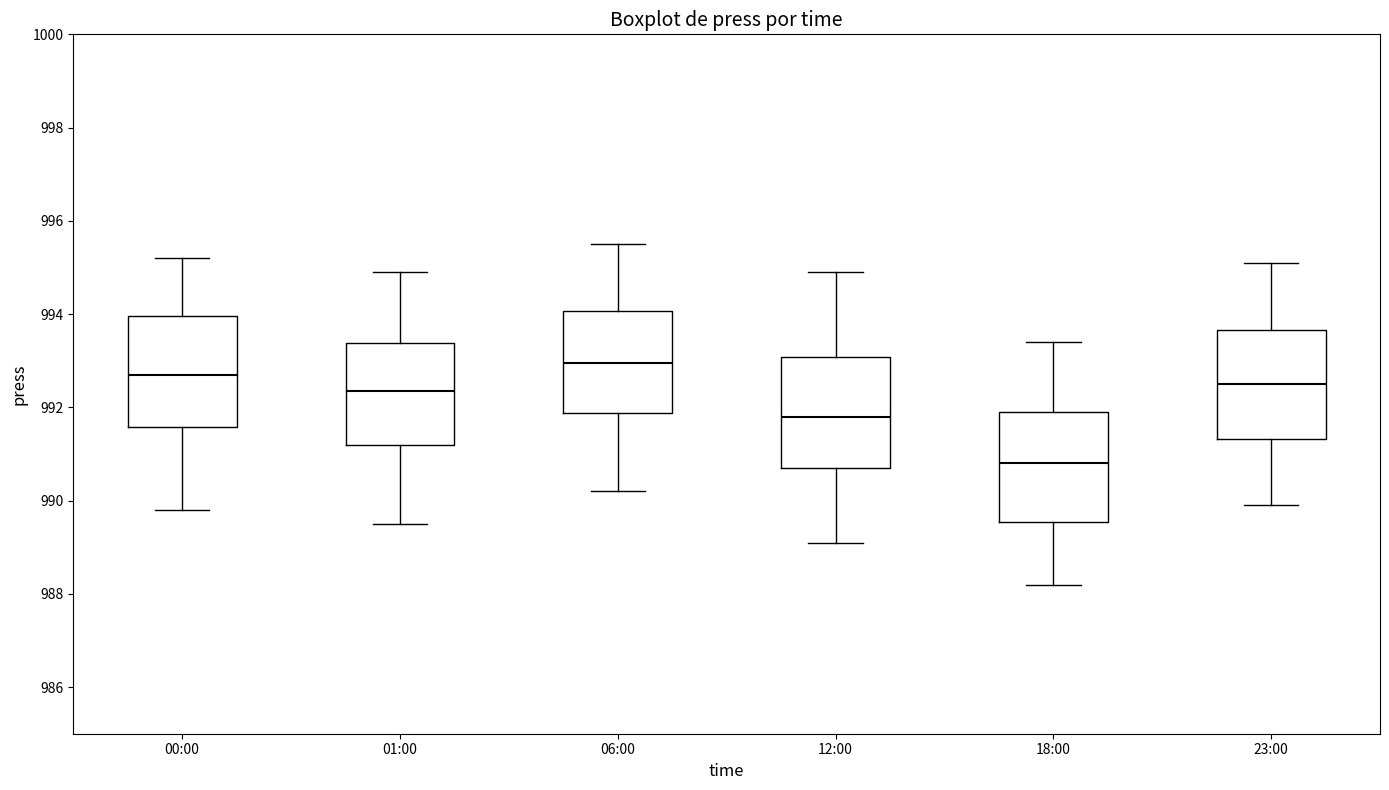

Reading left to right, read every box against the y-axis: the position of its median line, the range the box covers, and the ends of its whiskers. The values are not printed on the chart, so give them approximately, as read against the axis.

00:00: median 992.8, box 991.6 to 994.0, whiskers 989.8 to 995.2
01:00: median 992.4, box 991.2 to 993.4, whiskers 989.6 to 995.0
06:00: median 993.0, box 991.8 to 994.0, whiskers 990.2 to 995.6
12:00: median 991.8, box 990.8 to 993.0, whiskers 989.2 to 995.0
18:00: median 990.8, box 989.6 to 992.0, whiskers 988.2 to 993.4
23:00: median 992.6, box 991.4 to 993.6, whiskers 990.0 to 995.2